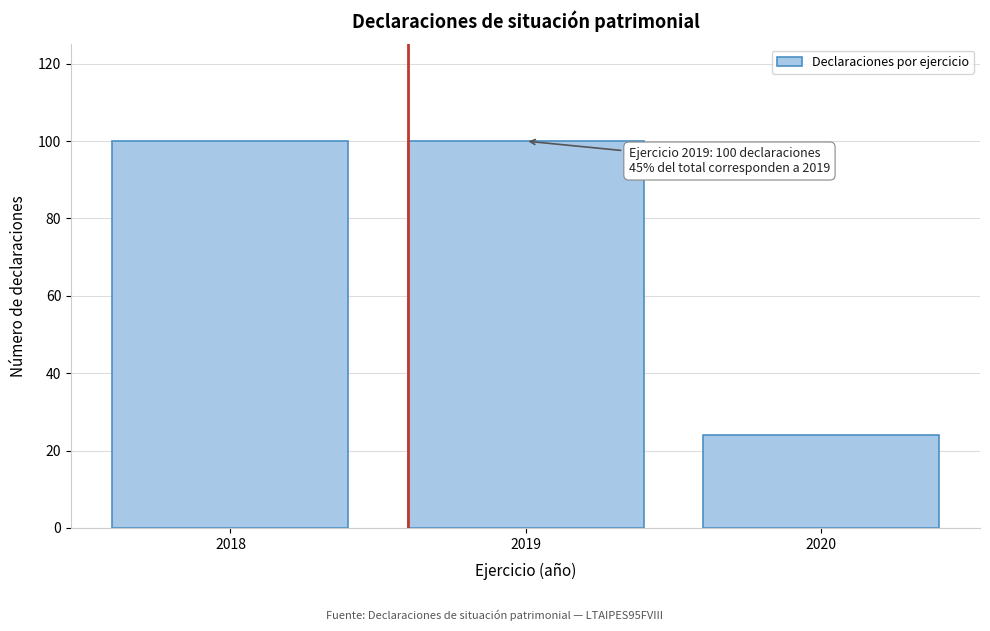

Reading right to left, what are all the values shown in this chart?

2020=24	2019=100	2018=100